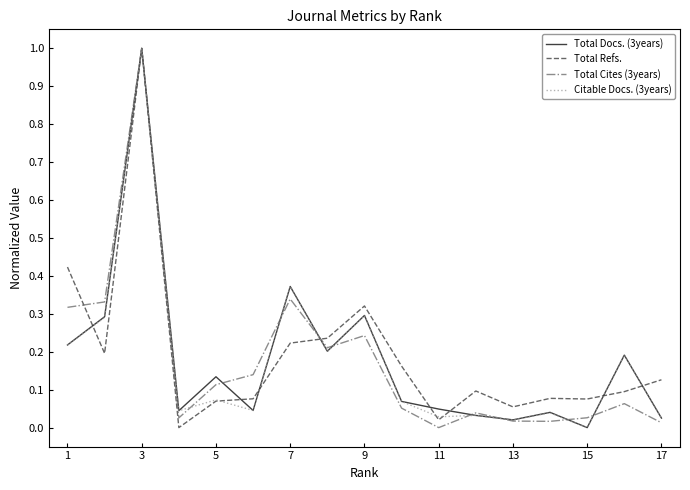

What is the maximum value for Total Refs.?

1.0